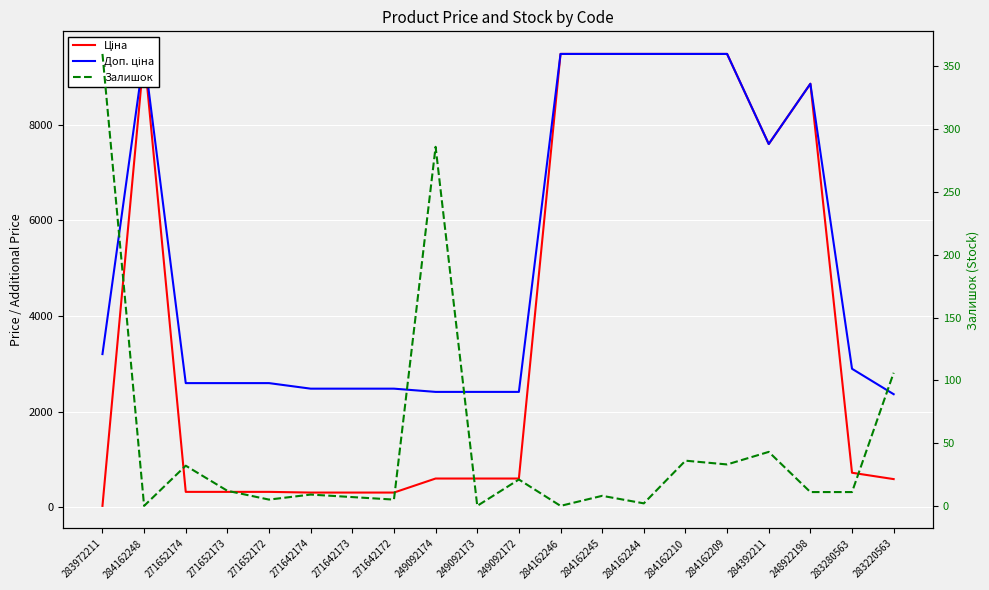

What is the sum of all Ціна values?

78398.1